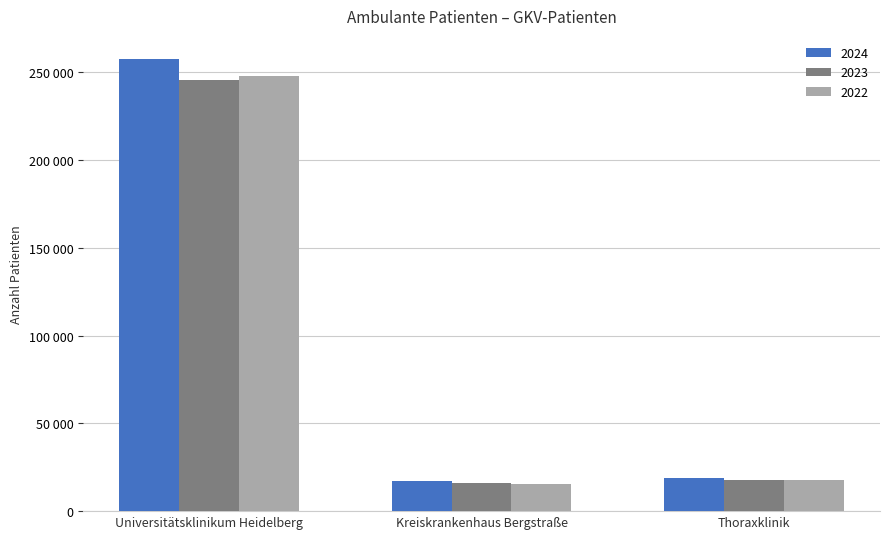

What are all the series names shown in the legend?

2024, 2023, 2022